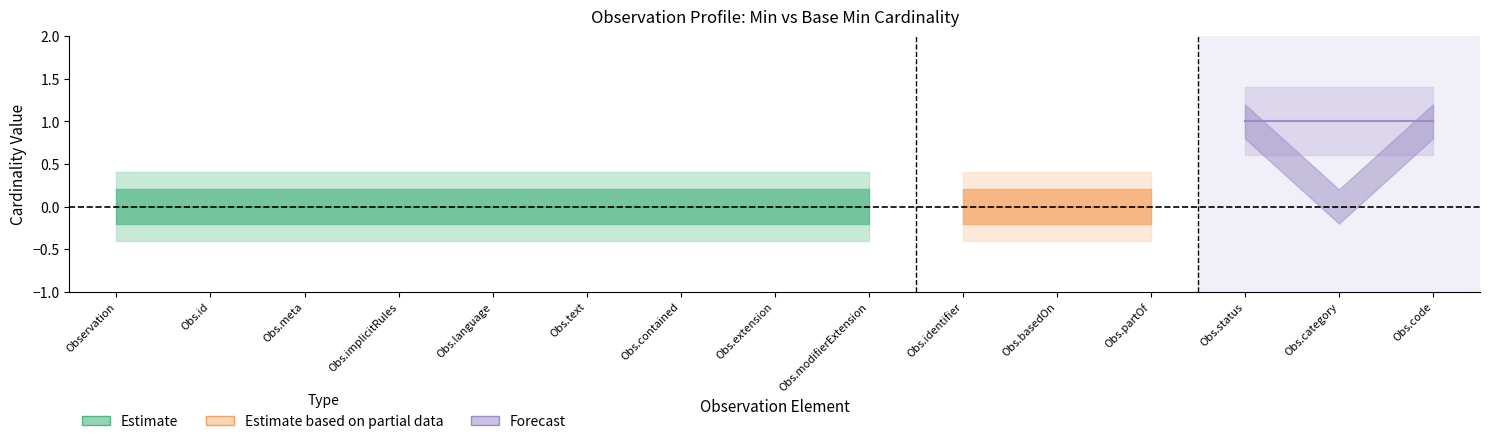

What is the difference between the maximum and minimum values in the Base_Min_values series?

1